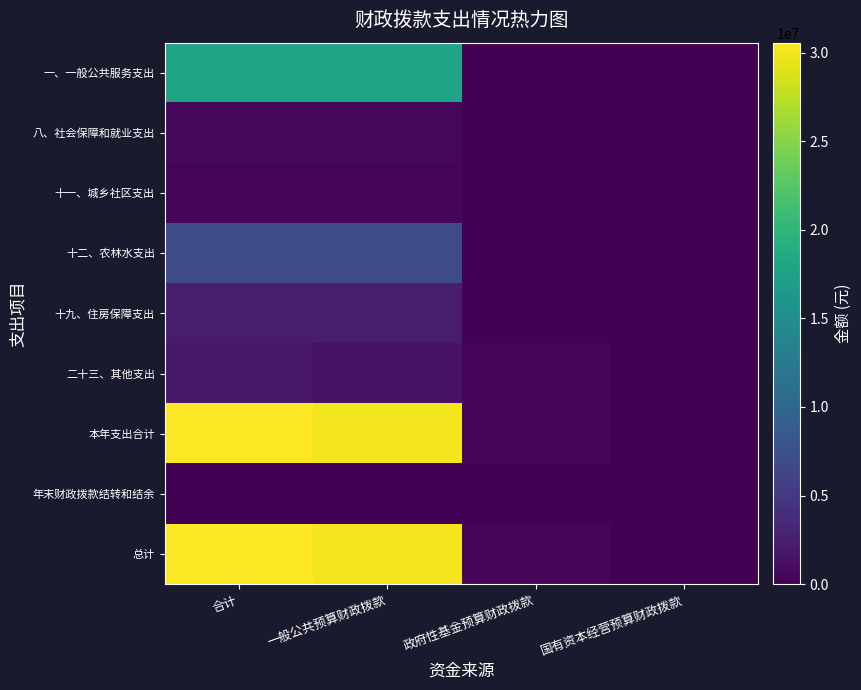

Which series changed the most between 一般公共预算财政拨款 and 政府性基金预算财政拨款?

本年支出合计